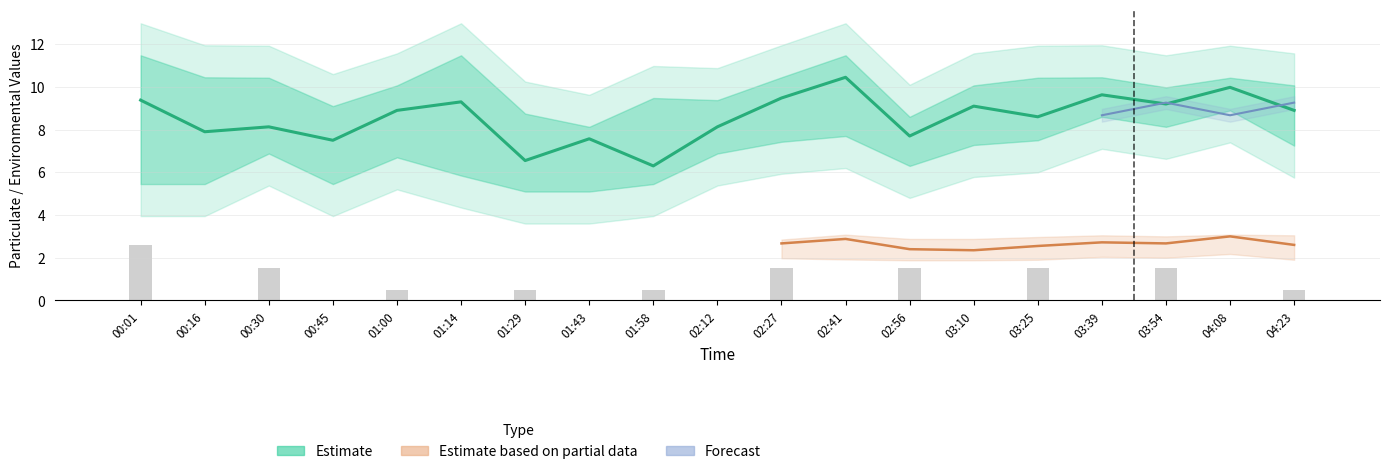

Does the chart contain any negative values?

No